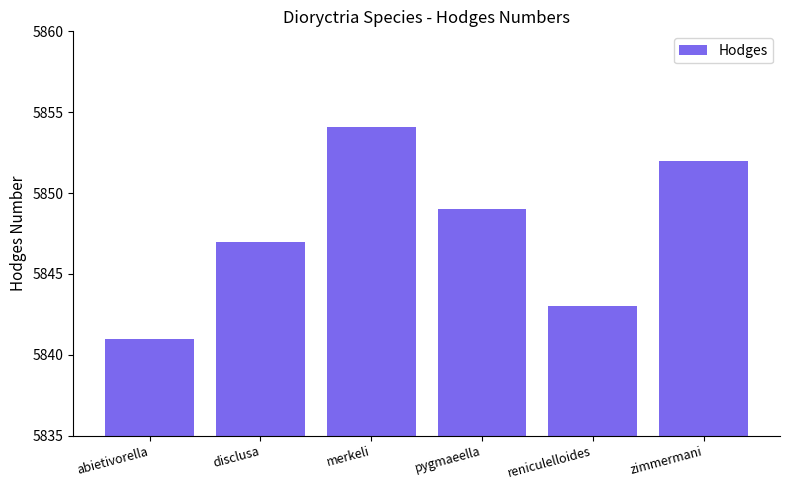

How many categories are shown in the chart?

6